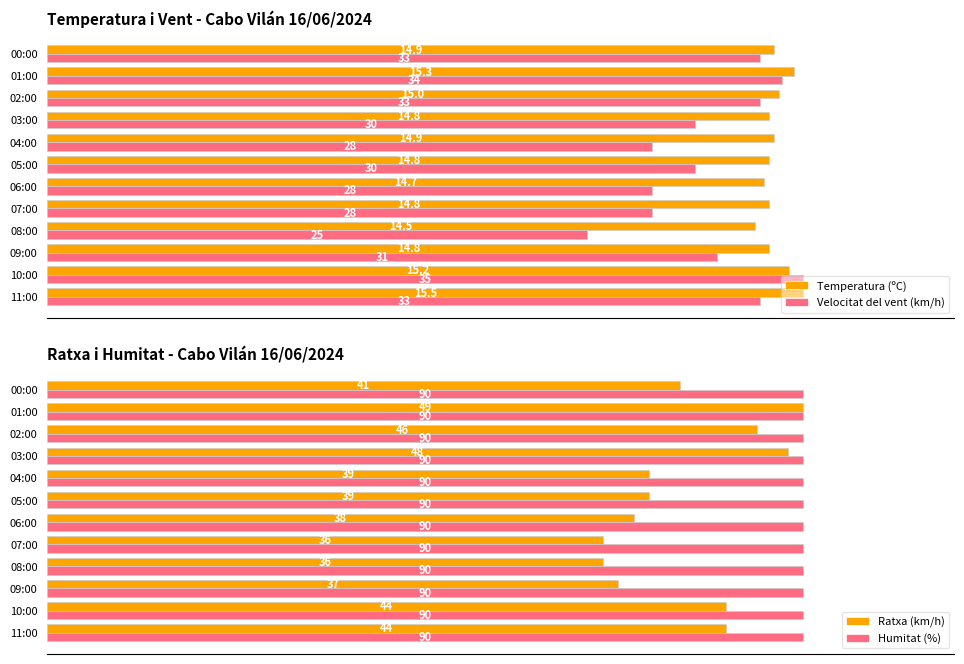

Are the bars grouped side by side (vs. stacked)?

Yes